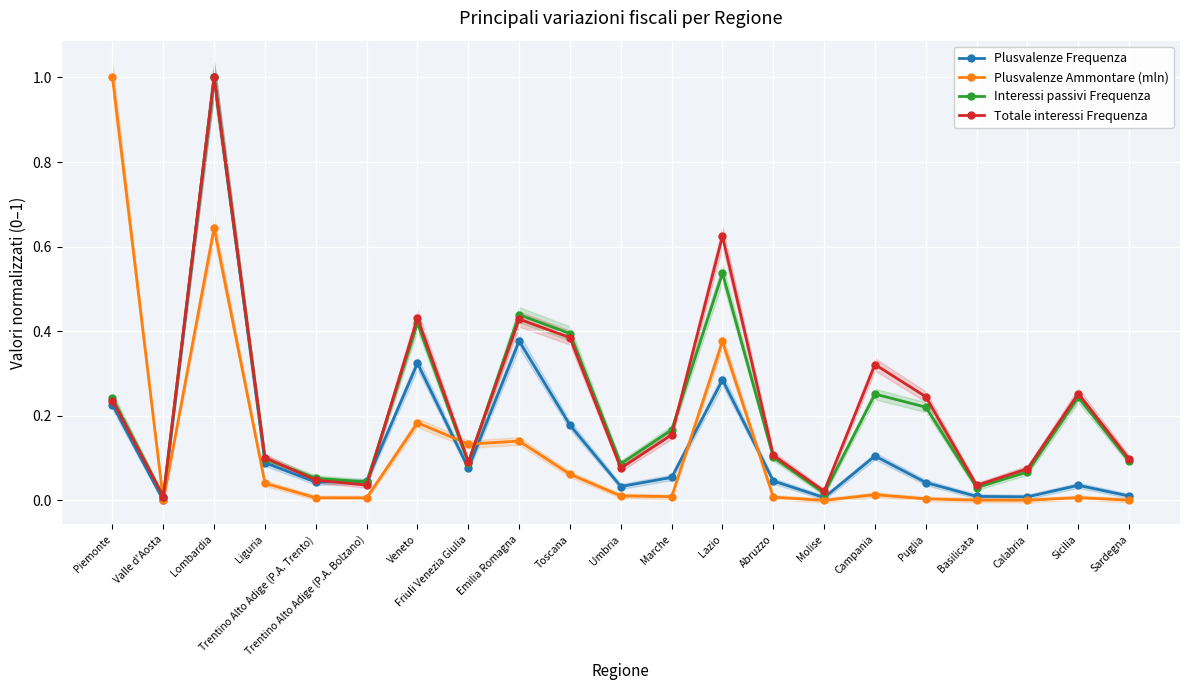

Between Puglia and Valle d'Aosta, which is larger?

Puglia